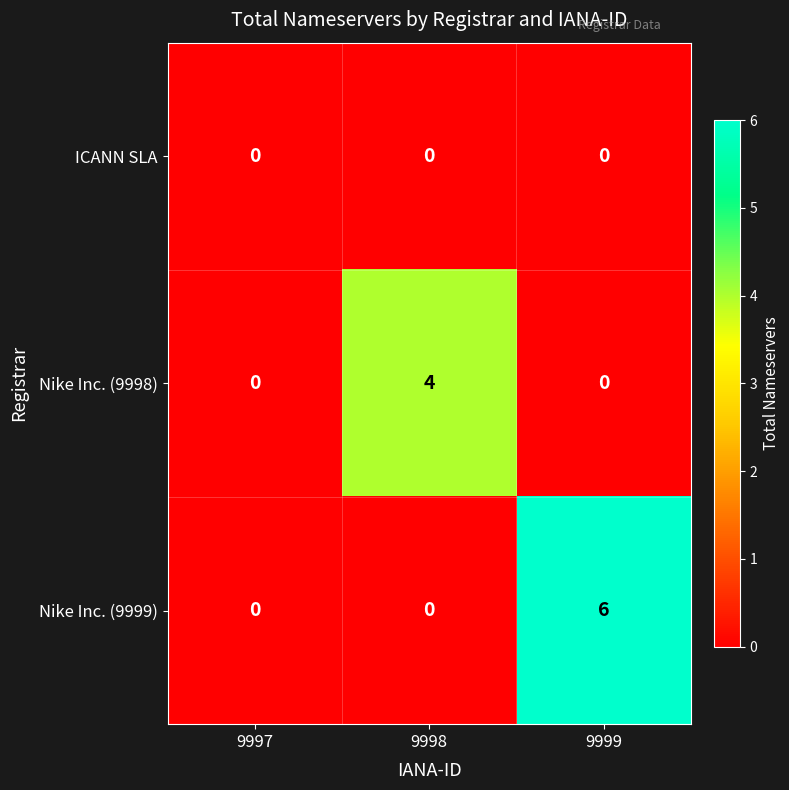

What is the sum of the Nike Inc. (9999) values at 9997 and 9999?

6